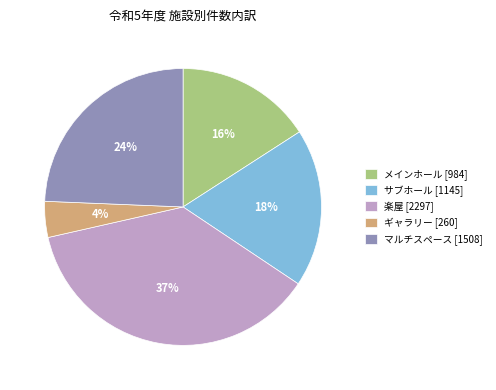

Rank the categories by value from highest to lowest.

楽屋 [2297], マルチスペース [1508], サブホール [1145], メインホール [984], ギャラリー [260]